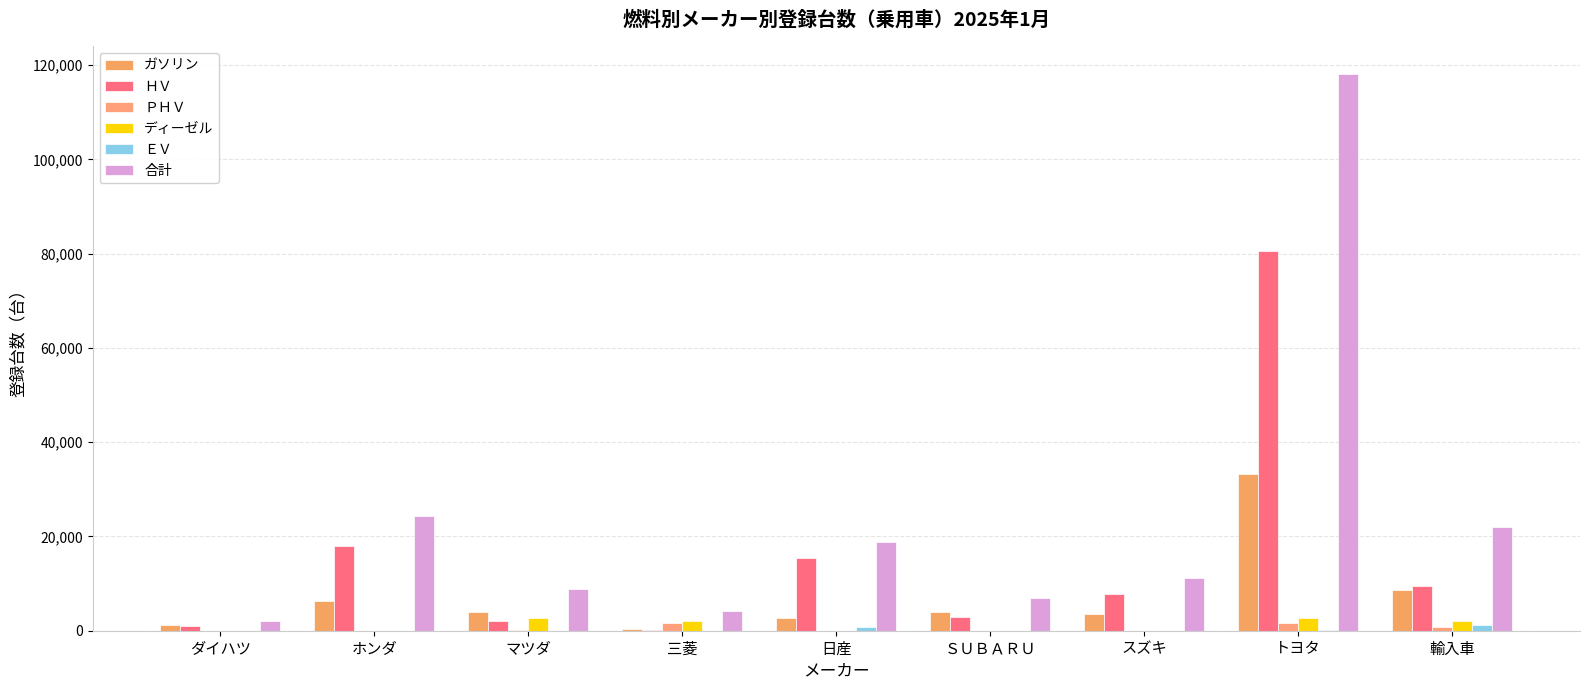

What is the difference between the maximum and second lowest values in the ガソリン series?

31926